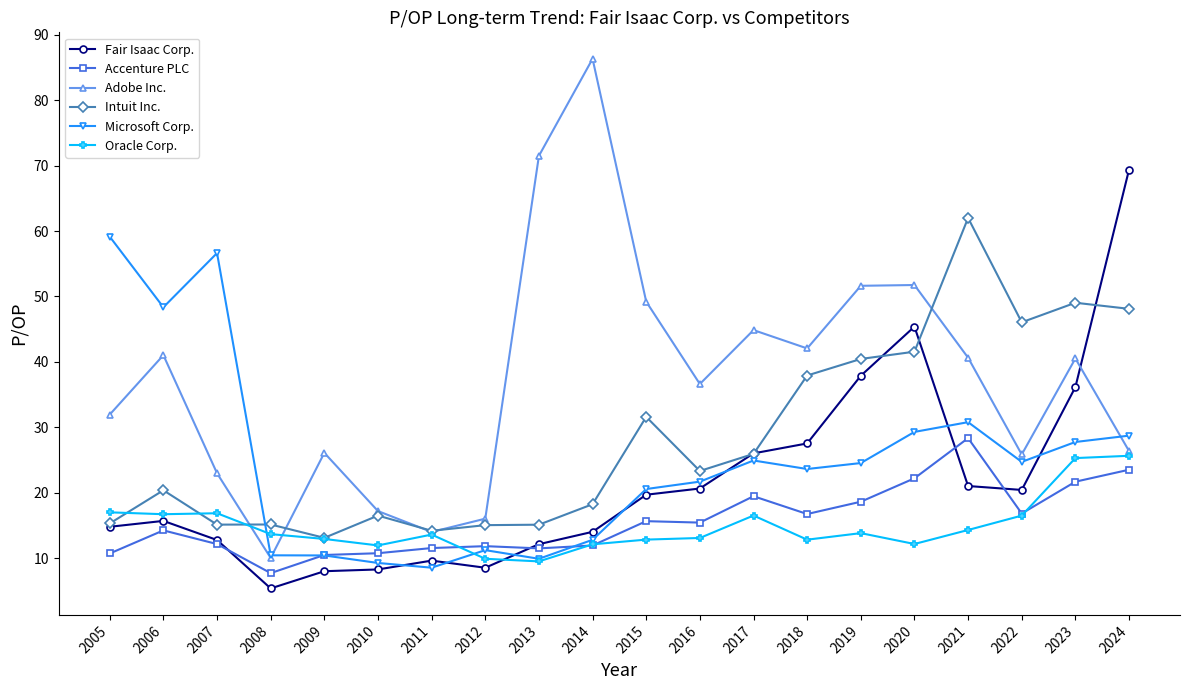

Which category has the highest value in the Intuit Inc. series?

2021